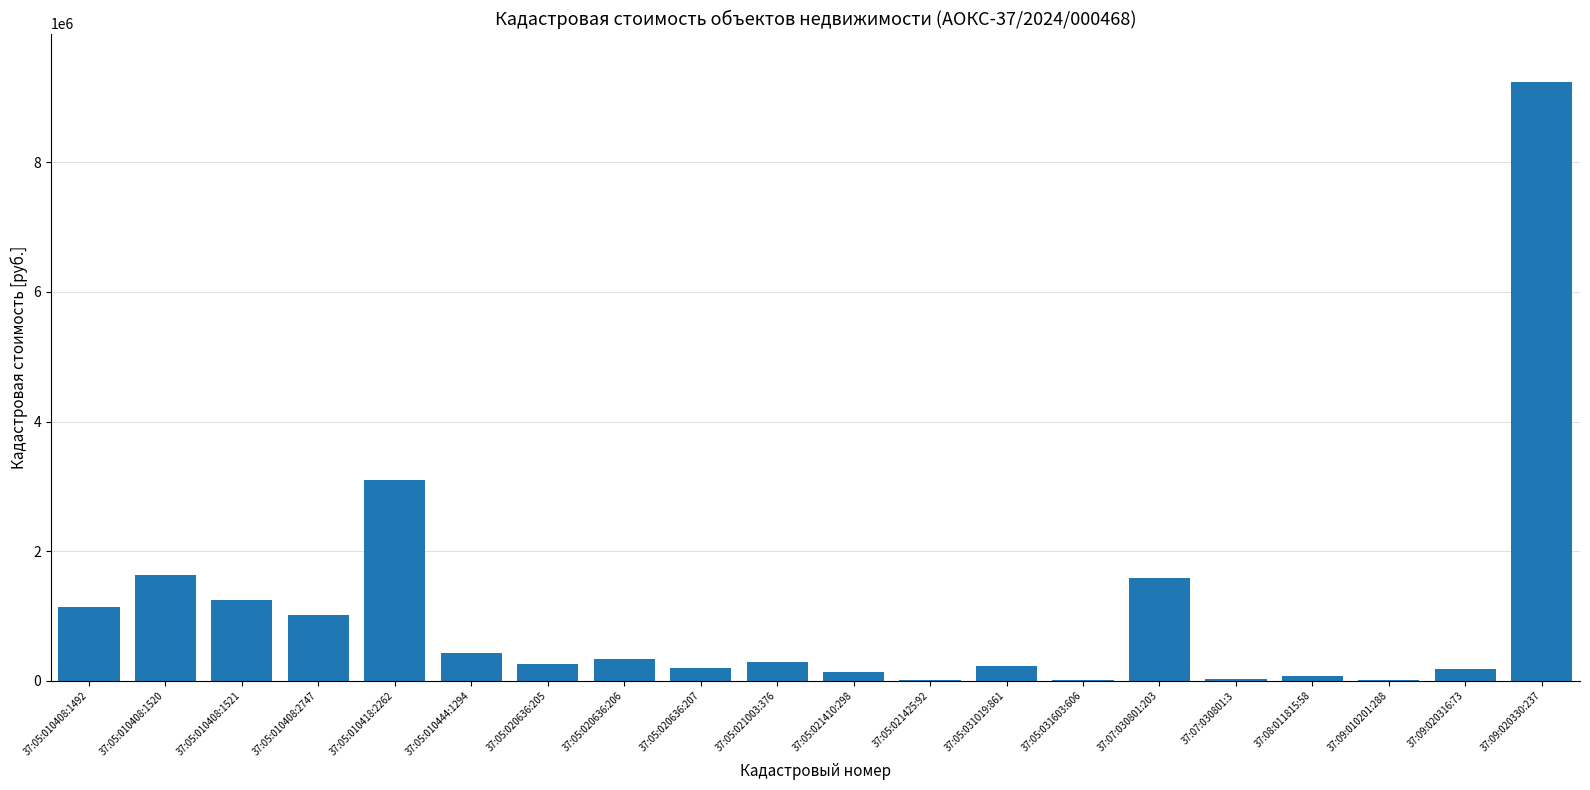

What is the approximate value at 37:05:010408:1492?

1133552.2